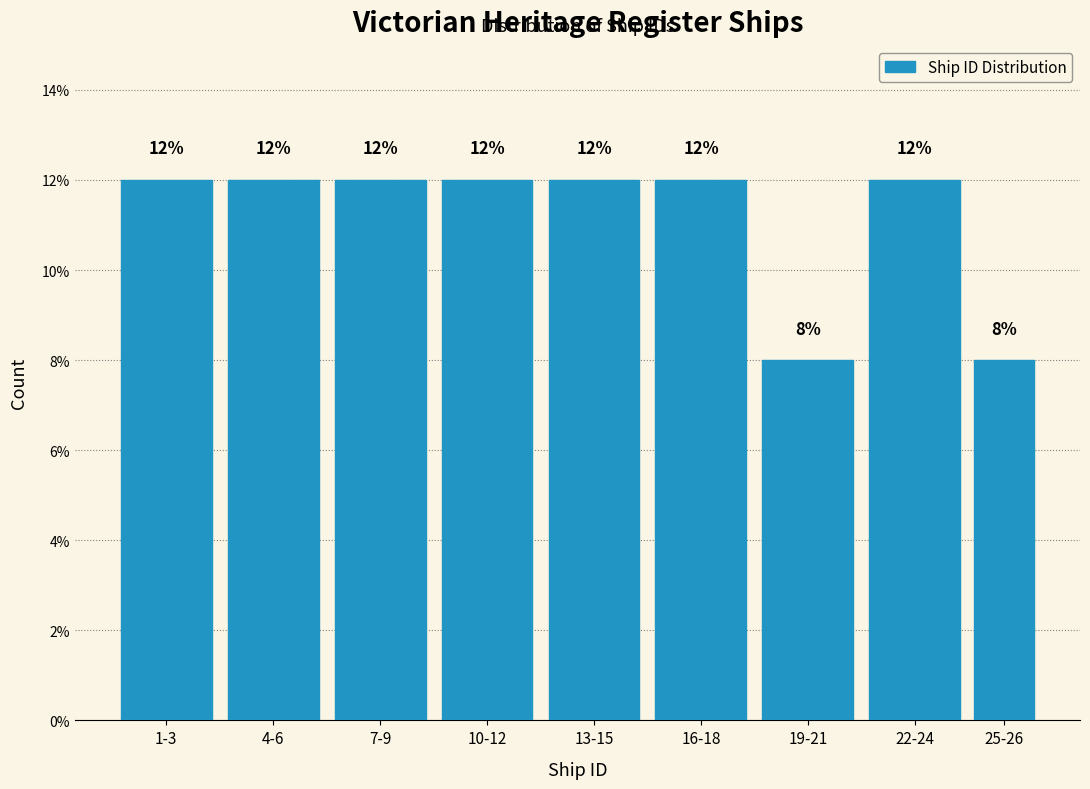

Reading right to left, extract all data points from this chart.

8	12	8	12	12	12	12	12	12